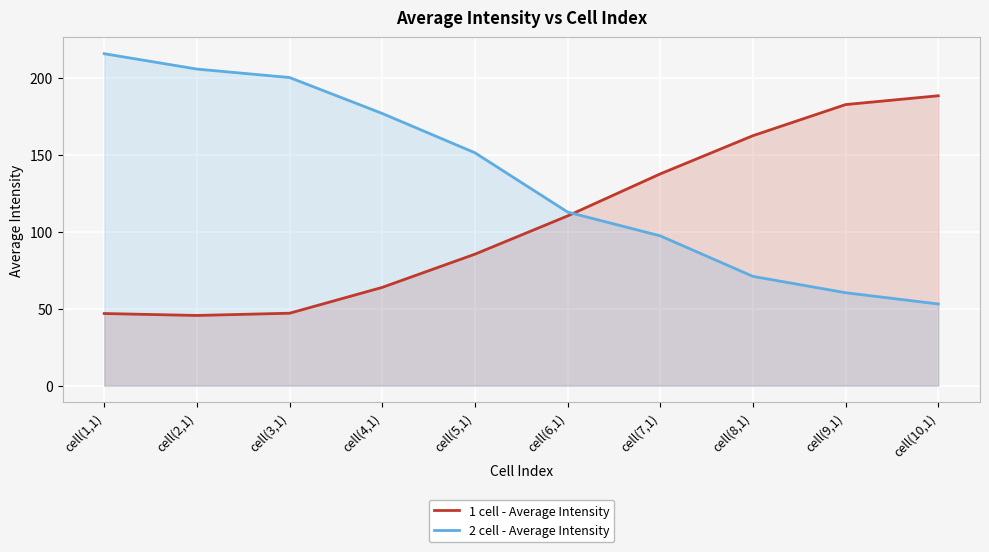

How many data points in 1 cell - Average Intensity are above 110?

5